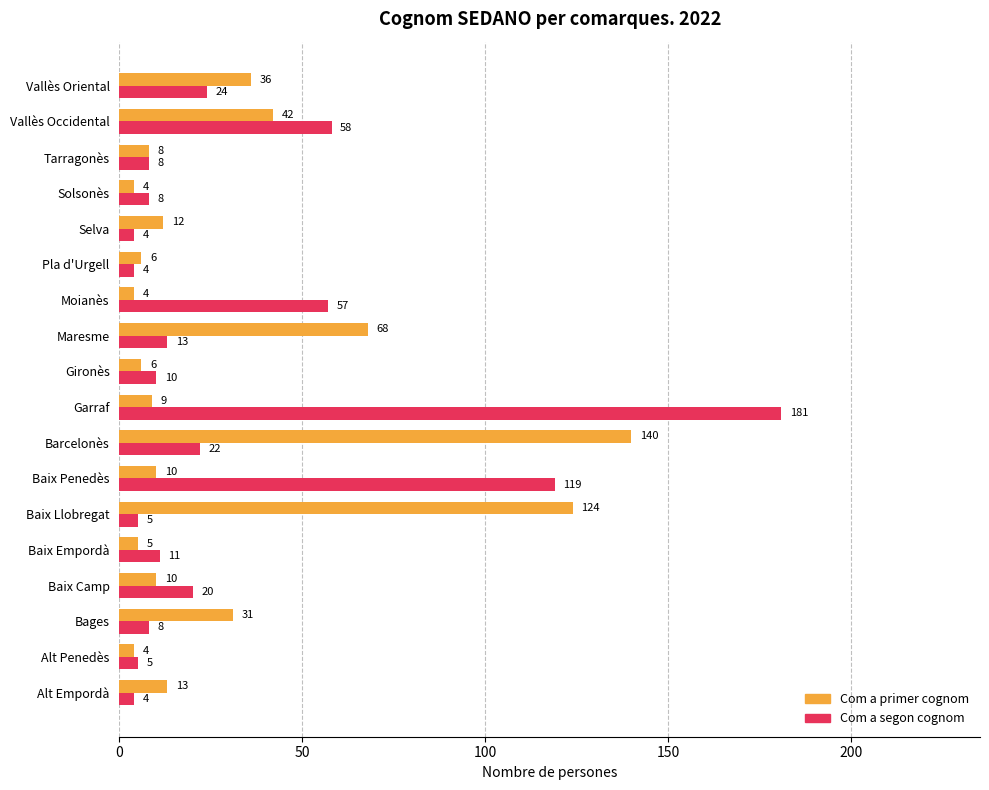

Rank the series by their average value, from lowest to highest.

Com a primer cognom, Com a segon cognom